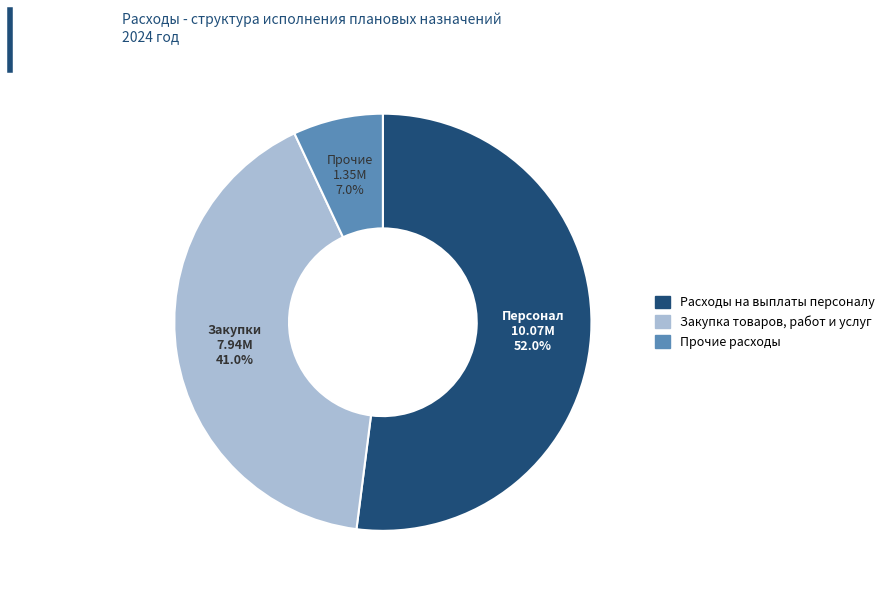

Count the number of slices in the pie.

3